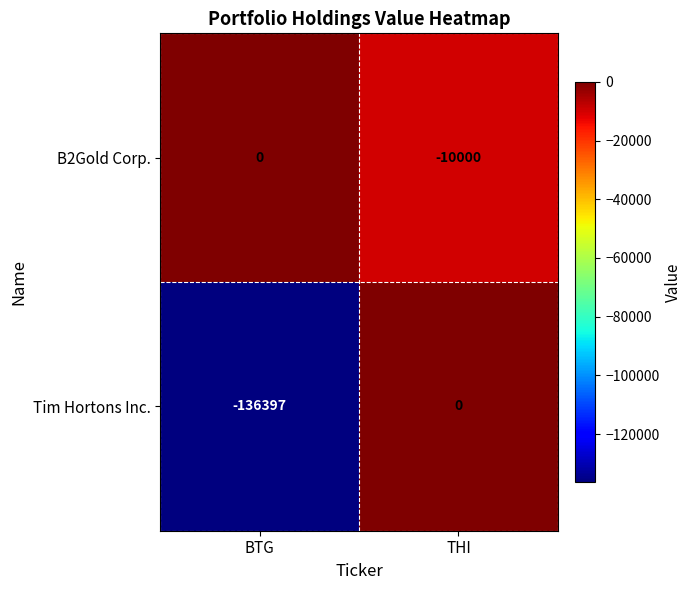

Reading left to right, list all the values displayed in this chart.

B2Gold Corp.: BTG=0	THI=-10000
Tim Hortons Inc.: BTG=-136397	THI=0